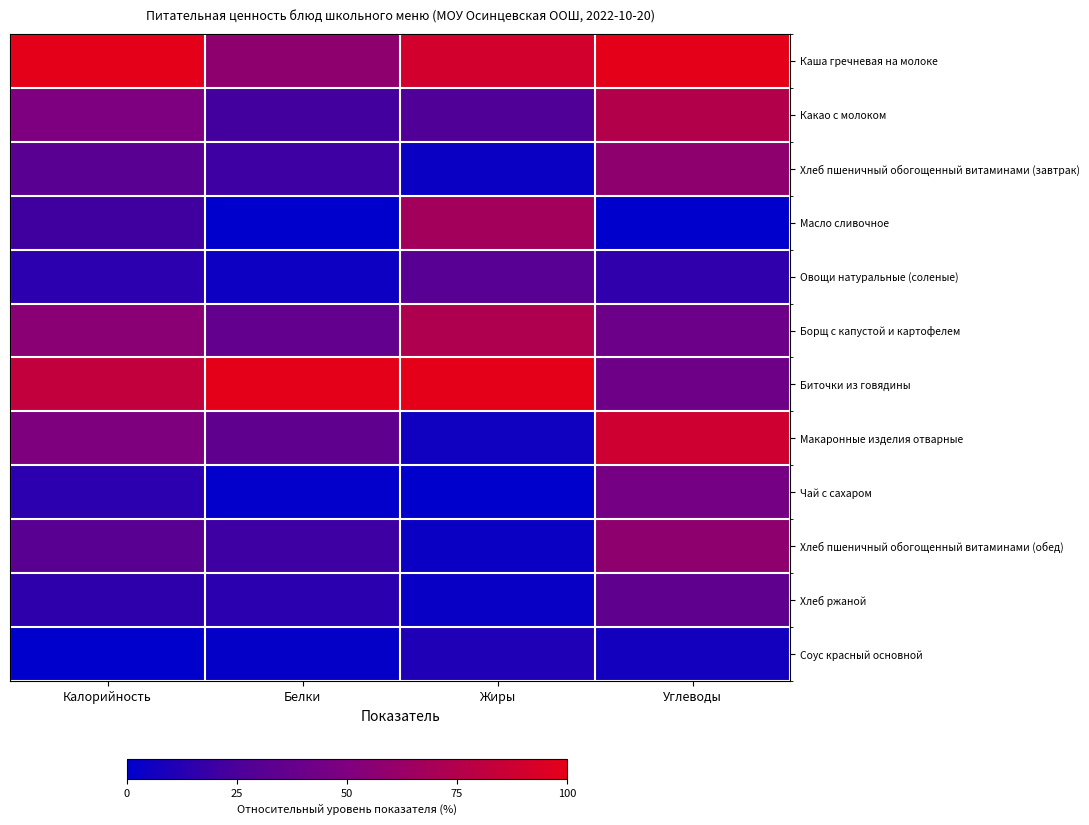

Between Жиры and Белки, which is larger?

Жиры